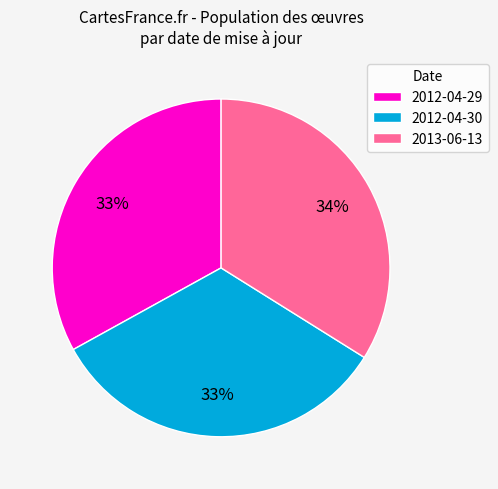

Is the sum of 2012-04-29 and 2013-06-13 greater than half?

Yes